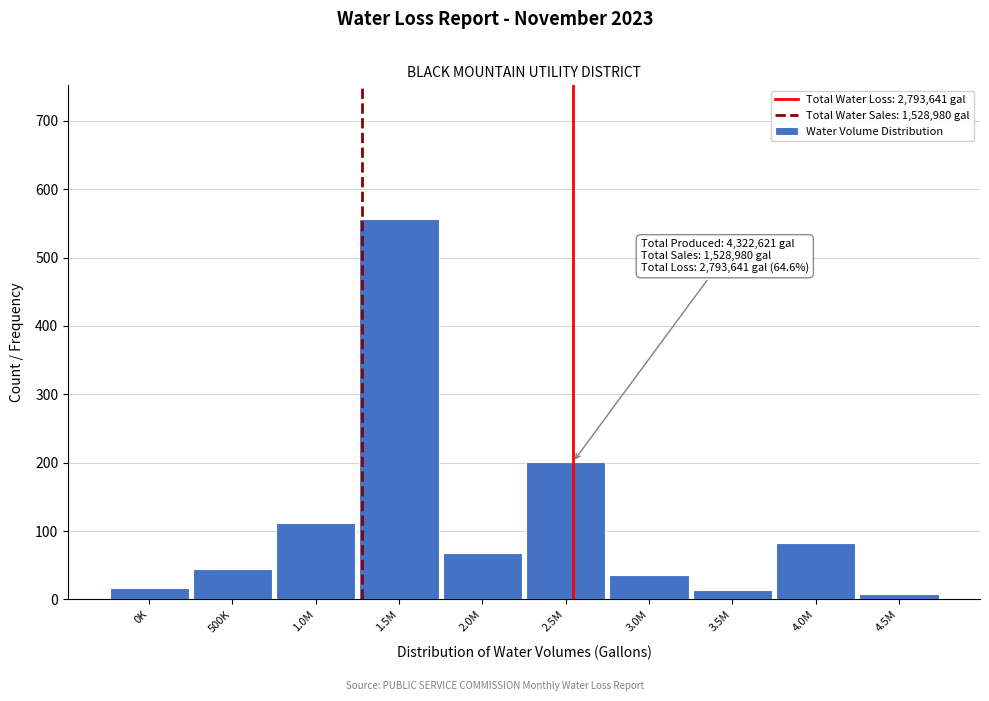

At which label is the value closest to 282?

2.5M